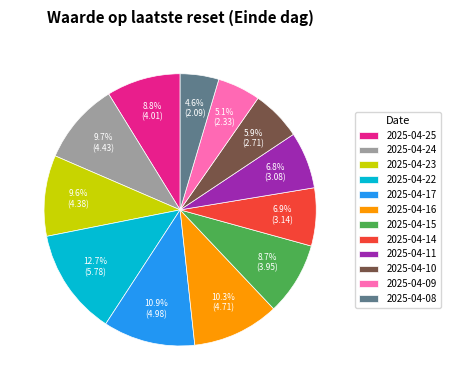

What is the smallest slice in the pie chart?

2025-04-08